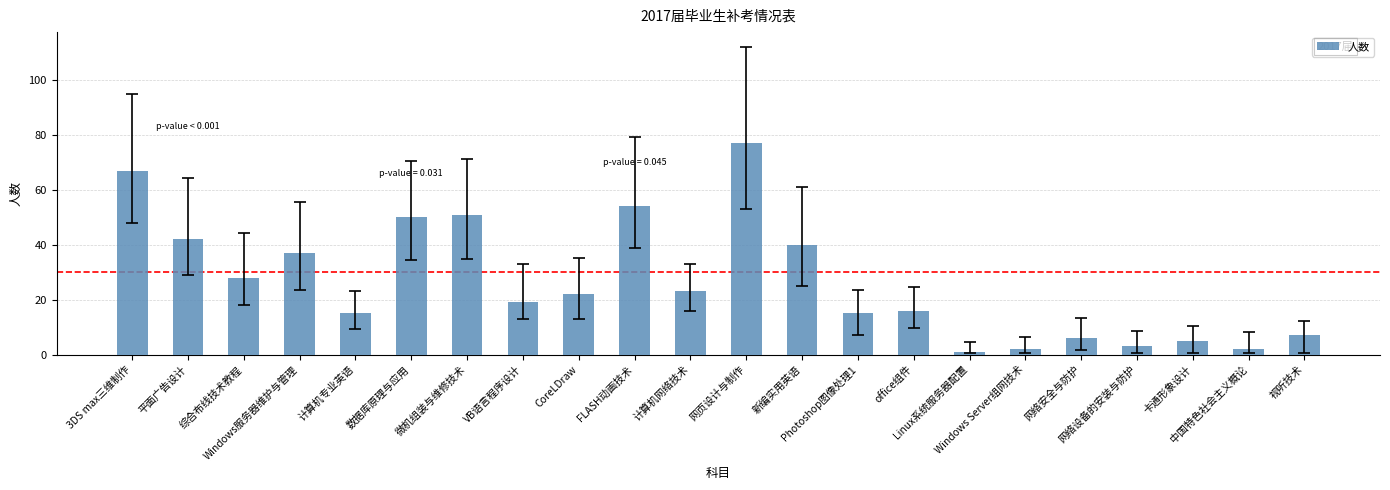

Count the number of data series in this chart.

1